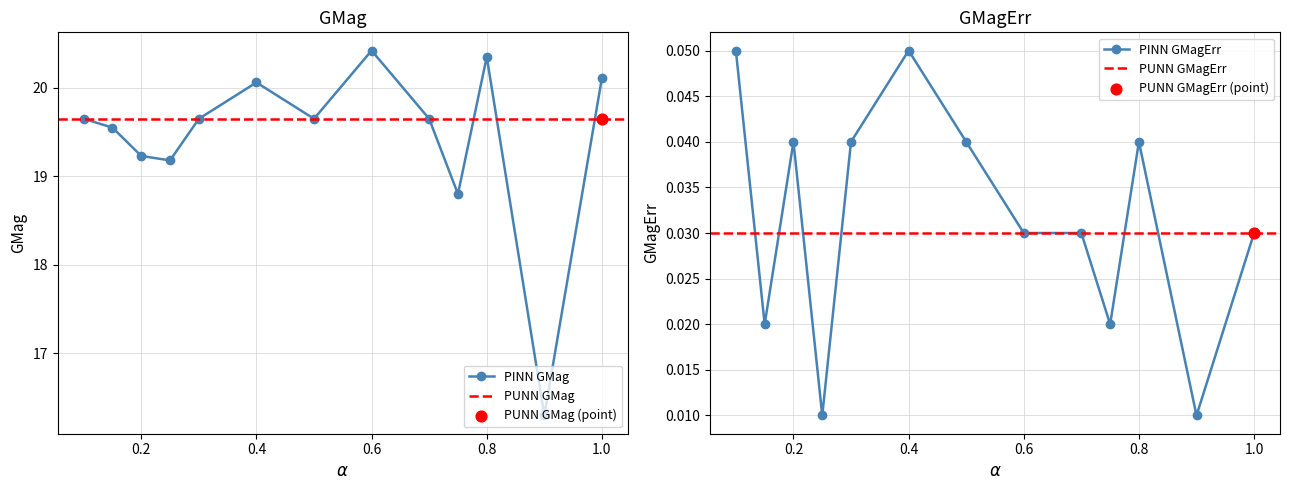

Which series reaches the minimum Y coordinate?

GMagErr